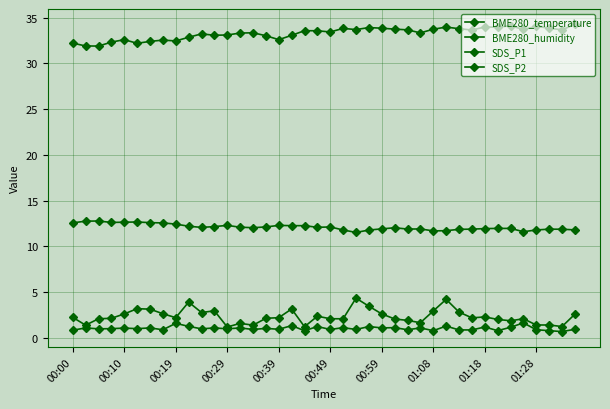

Where does the SDS_P2 series first go above 1?

00:10